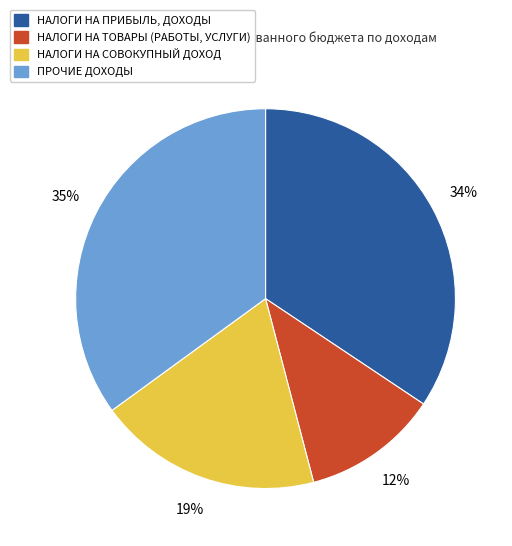

Rank the categories by value from highest to lowest.

ПРОЧИЕ ДОХОДЫ, НАЛОГИ НА ПРИБЫЛЬ, ДОХОДЫ, НАЛОГИ НА СОВОКУПНЫЙ ДОХОД, НАЛОГИ НА ТОВАРЫ (РАБОТЫ, УСЛУГИ)